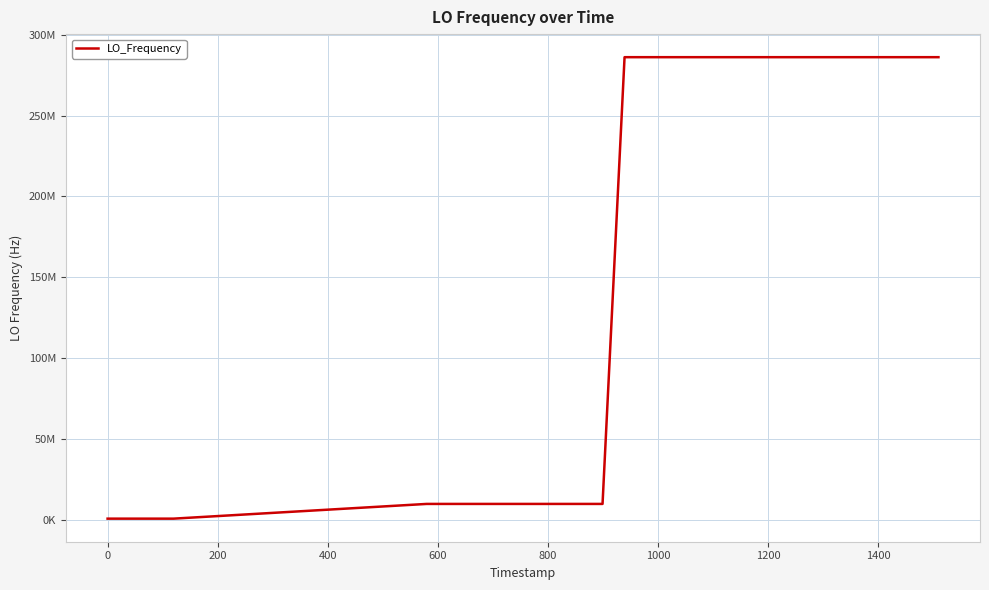

Does the chart display data point markers on the line(s)?

No